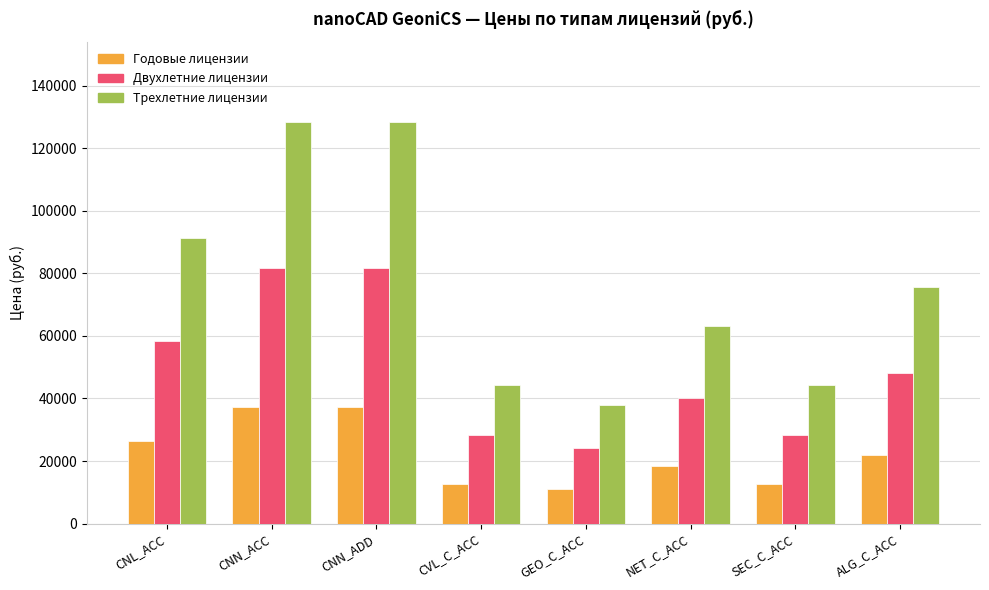

Which series changed the most between CNN_ADD and CVL_C_ACC?

Трехлетние лицензии